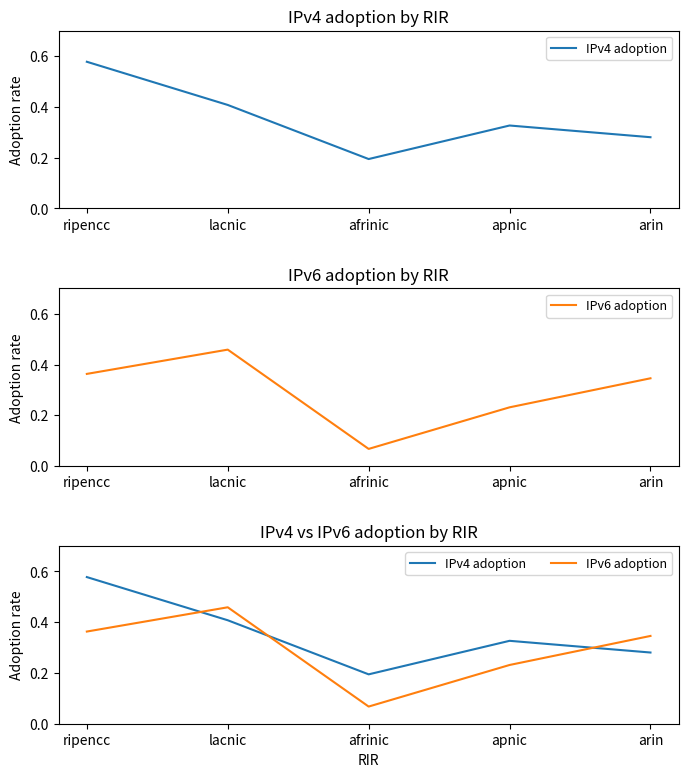

At which category is the sum across all series the highest?

ripencc